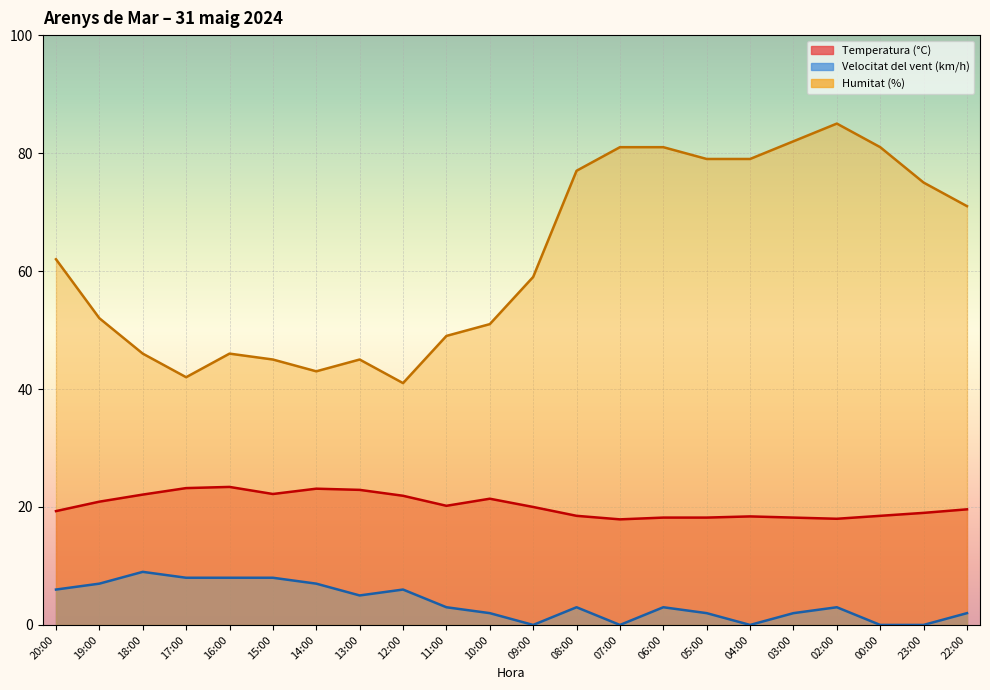

At which label does Humitat (%) first exceed 62?

08:00